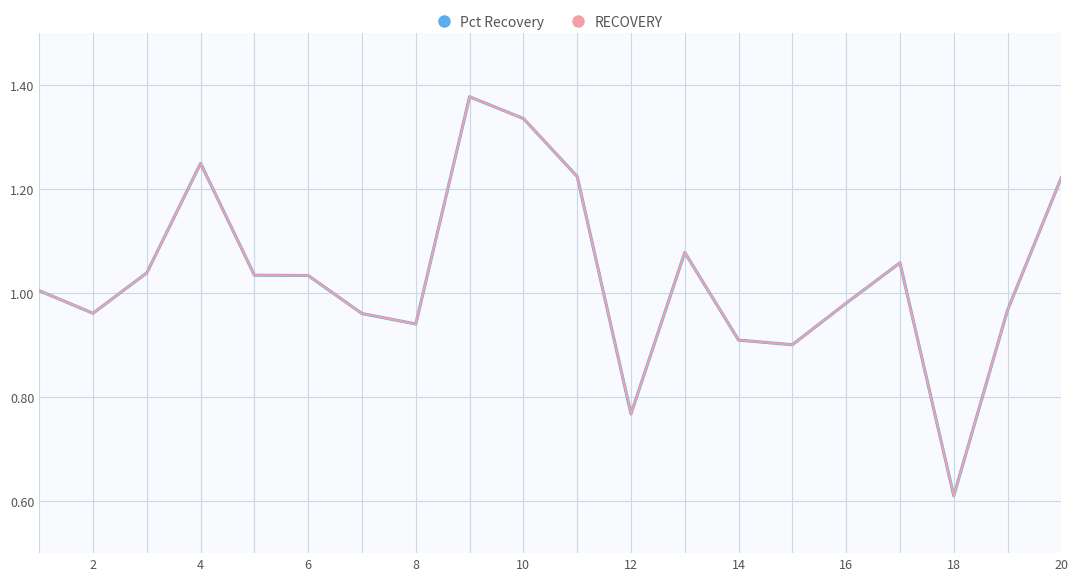

Which series has the largest range (max minus min)?

Pct Recovery